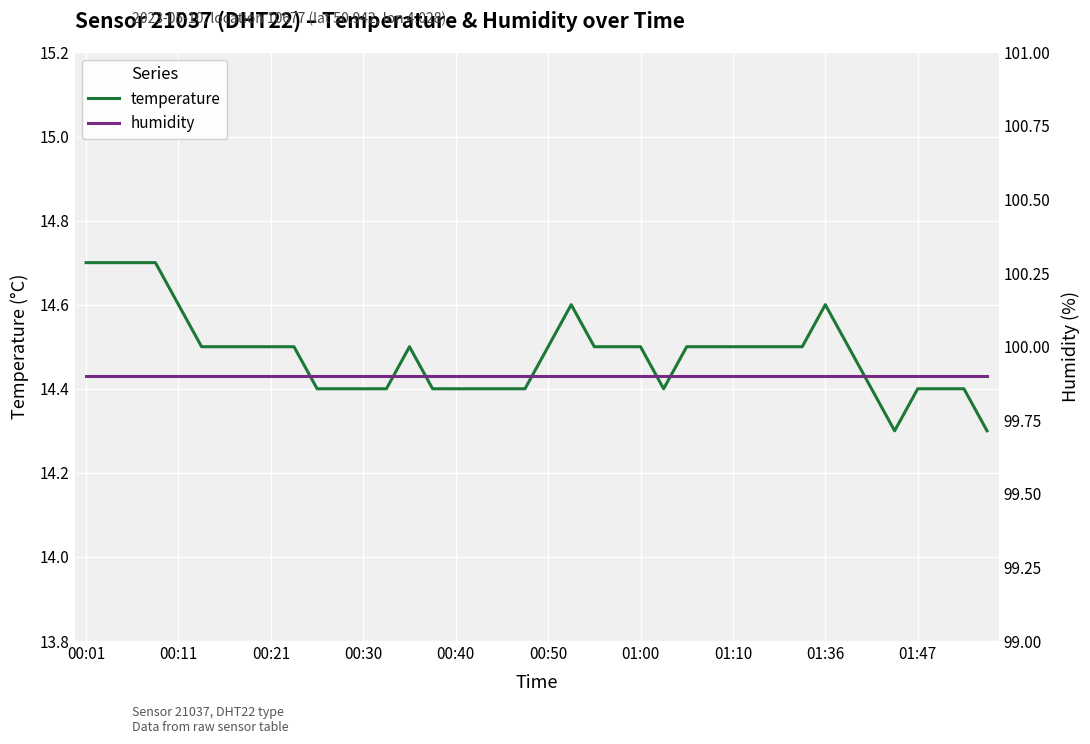

Which category has the highest value across all series?

00:01